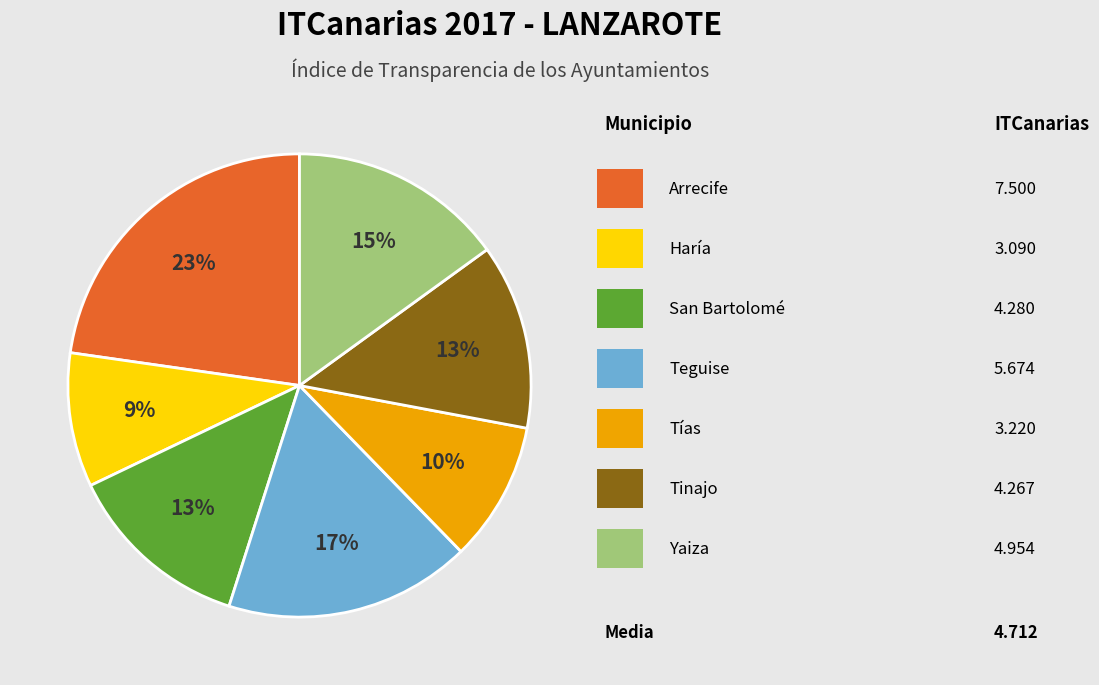

To the nearest percent, what is the average slice percentage?

14%